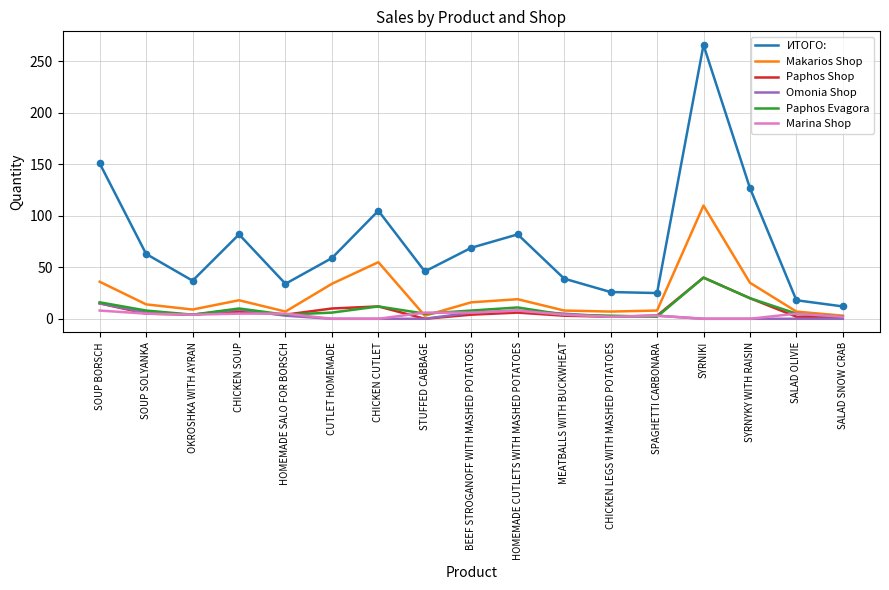

Which series changed the most between SOUP BORSCH and CHICKEN SOUP?

ИТОГО: